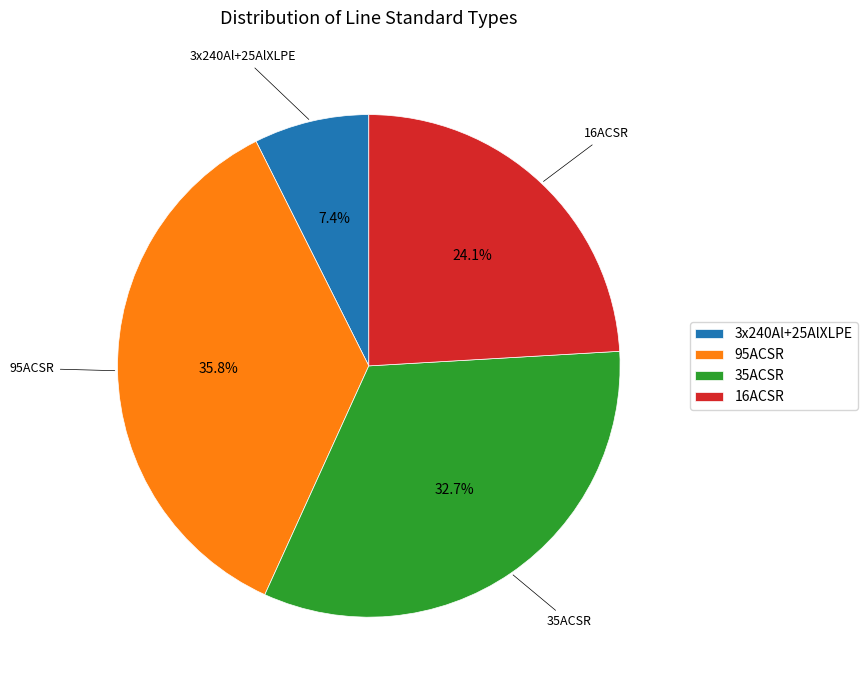

What is the ratio of the value at 95ACSR to the value at 3x240Al+25AlXLPE?

4.8